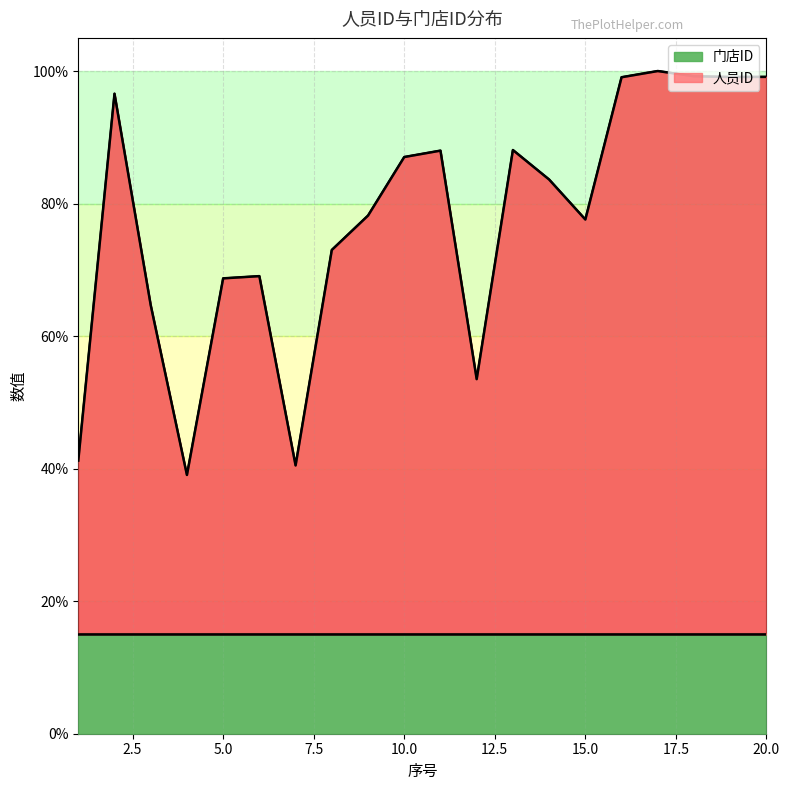

The chart shows a value of 5201 at 11. True or false?

False